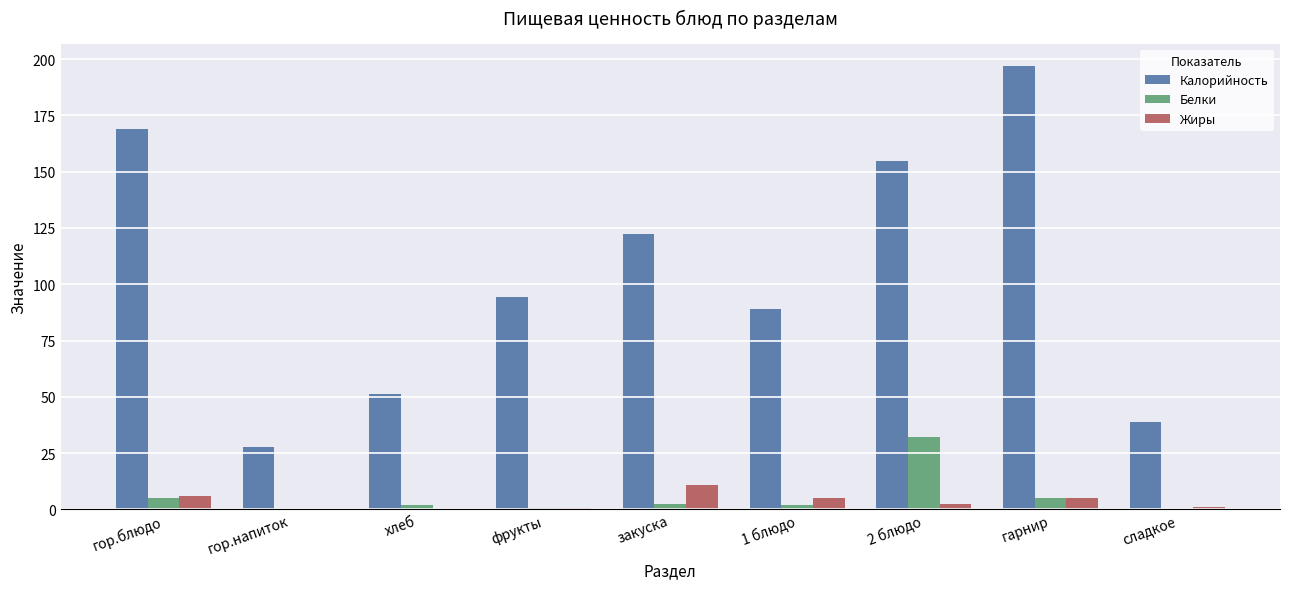

What are all the series names shown in the legend?

Калорийность, Белки, Жиры